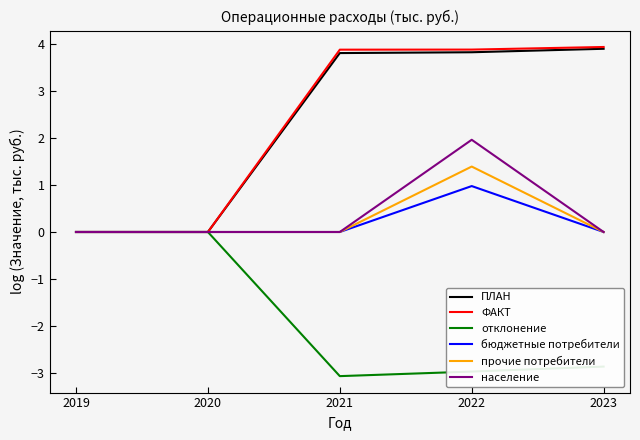

Between 2021 and 2023, which series saw the biggest shift?

отклонение